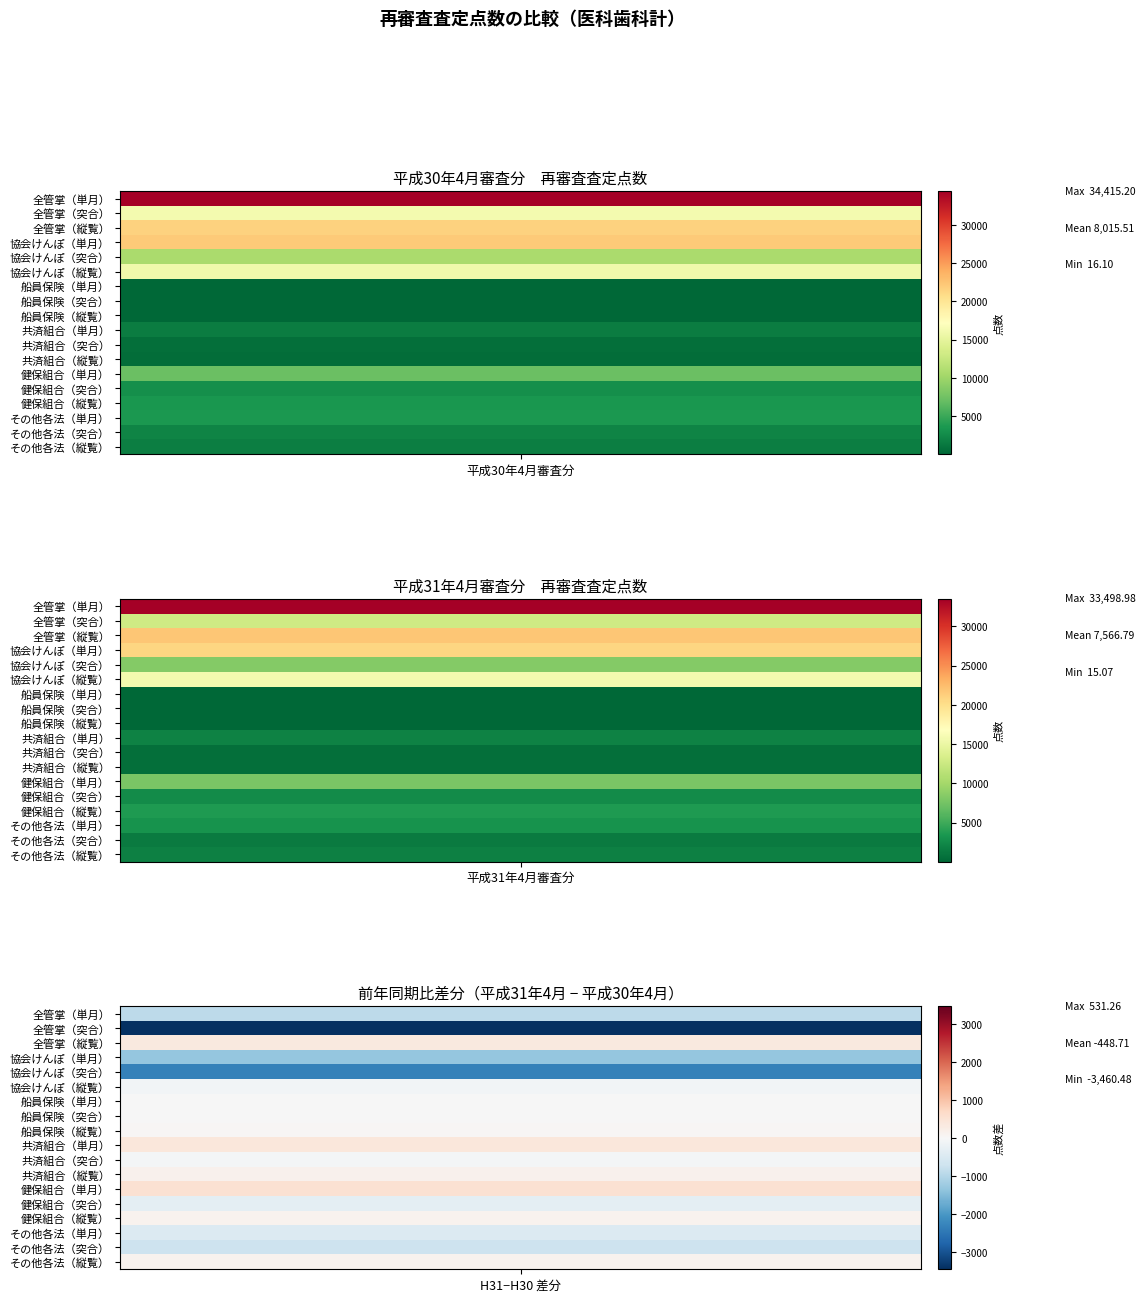

What is the minimum value shown in the chart?

15.1